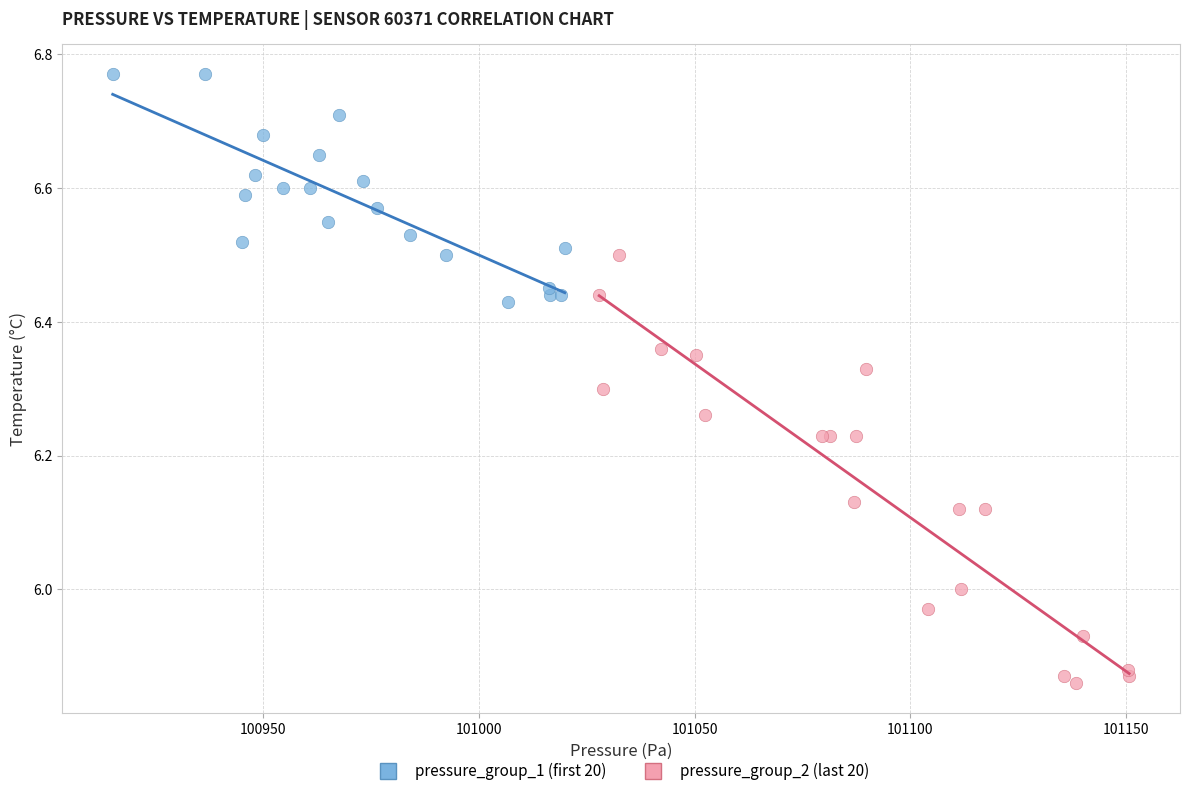

Which series contains the lowest Y value?

pressure_group_2 (last 20)